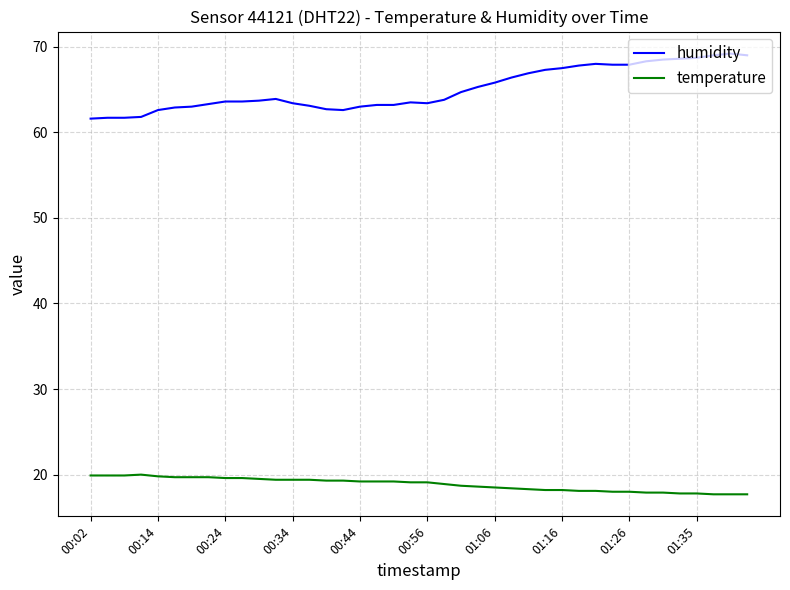

What is the greatest value displayed?

69.2